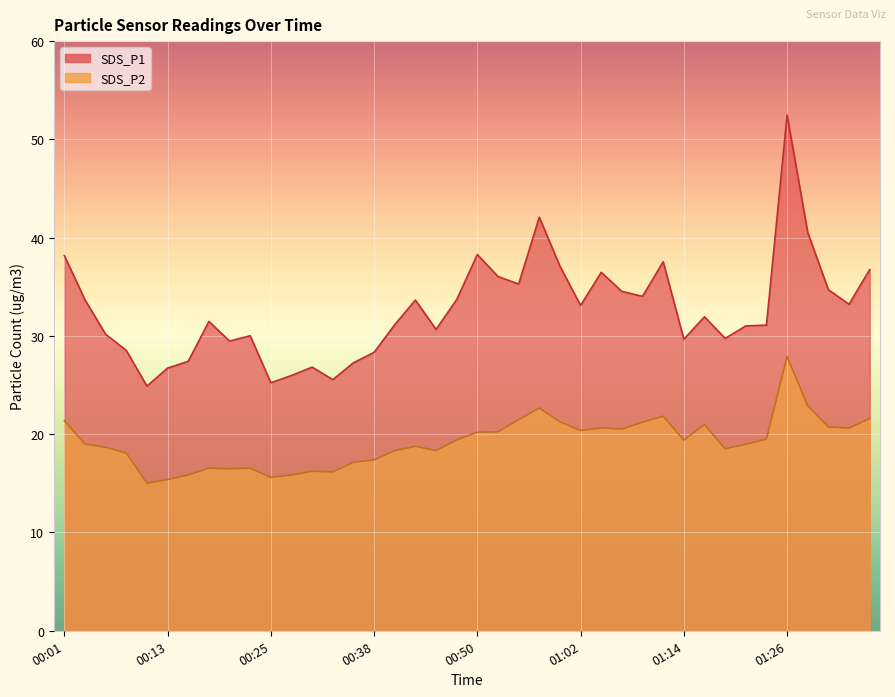

Rank the series by their maximum value, from lowest to highest.

SDS_P2, SDS_P1